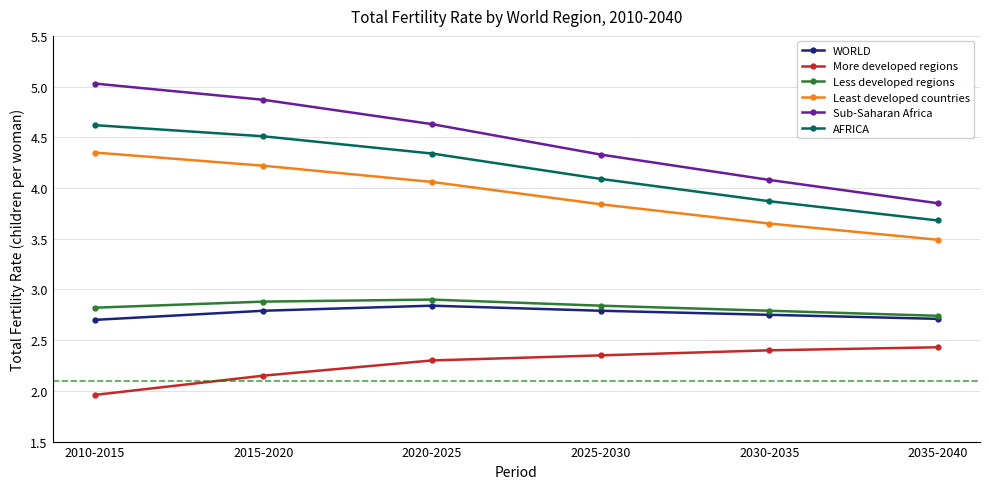

True or false: Sub-Saharan Africa has a value of 2.5 at 2025-2030.

False